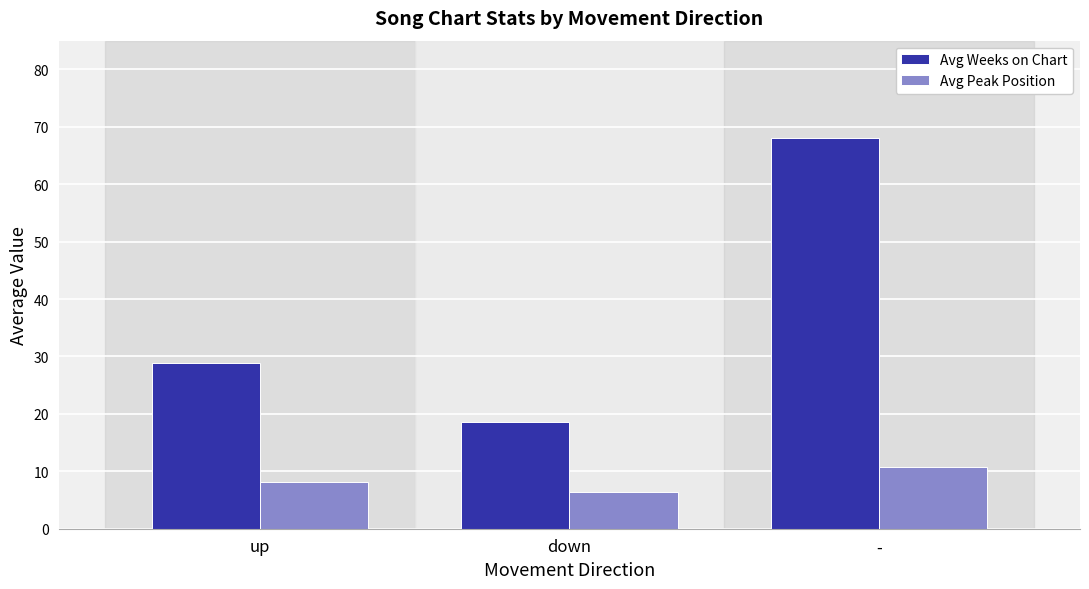

What is the smallest value displayed?

6.4